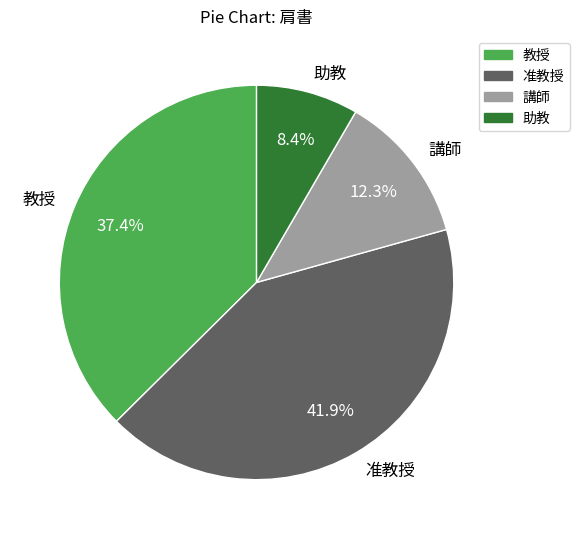

Combined, do 講師 and 准教授 account for over 50%?

Yes